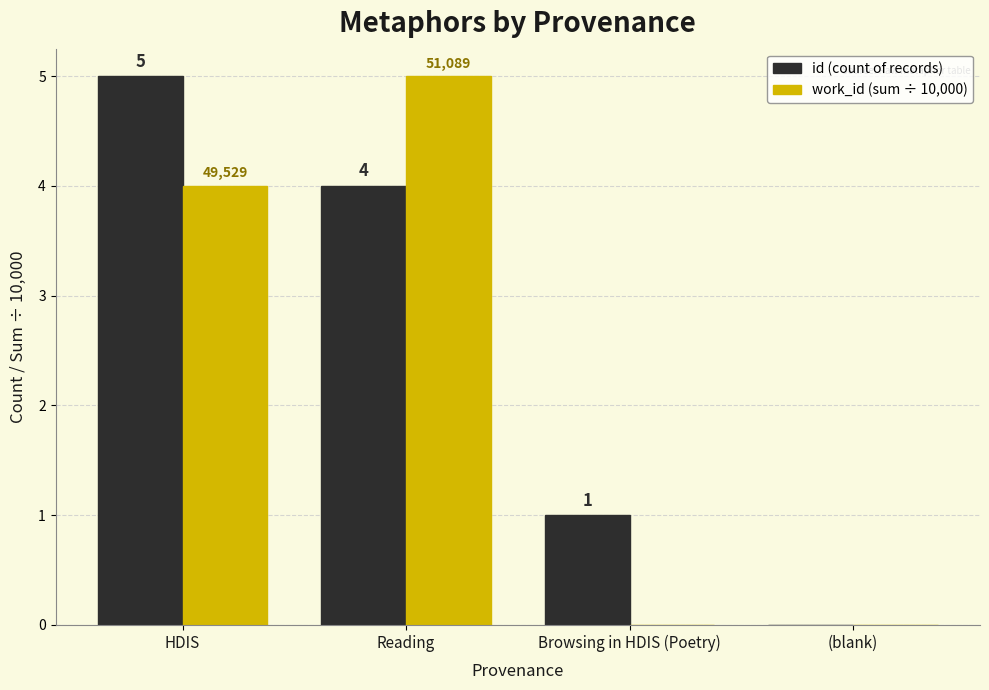

Count the number of data series in this chart.

2